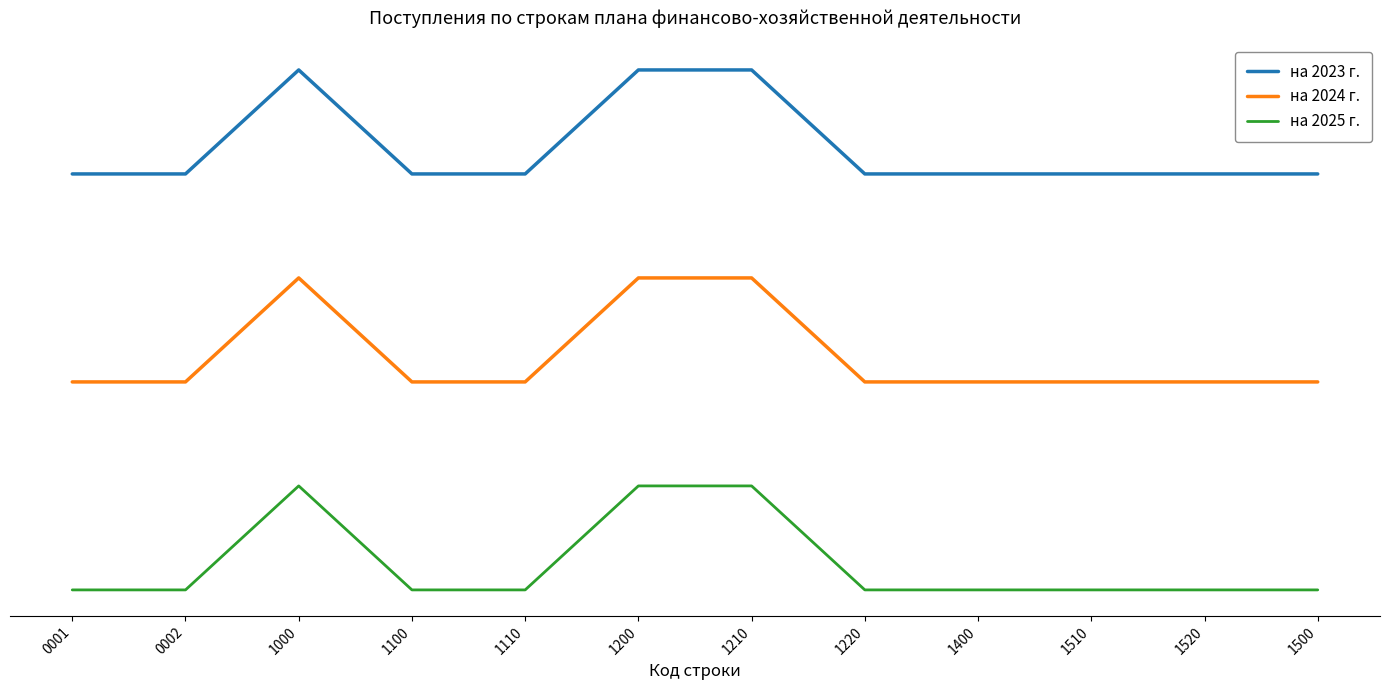

What is the greatest value displayed?

30000000